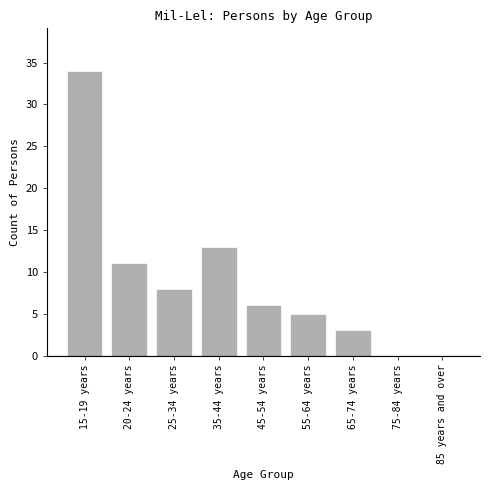

Reading left to right, transcribe all the data shown in this chart.

15-19 years=34	20-24 years=11	25-34 years=8	35-44 years=13	45-54 years=6	55-64 years=5	65-74 years=3	75-84 years=0	85 years and over=0